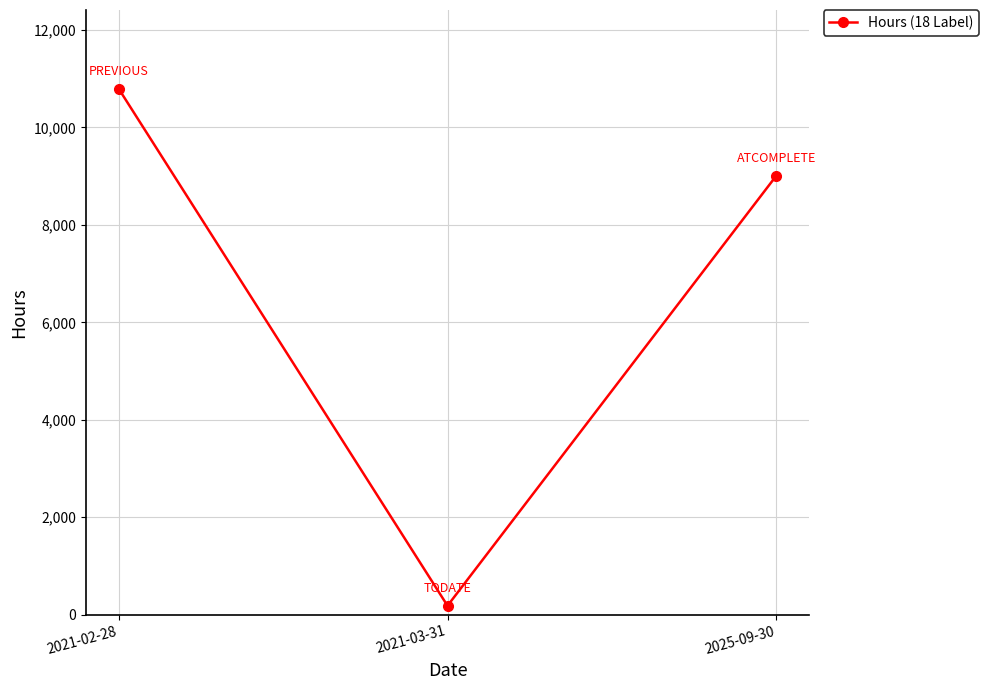

At which label is the value closest to 5488?

2025-09-30